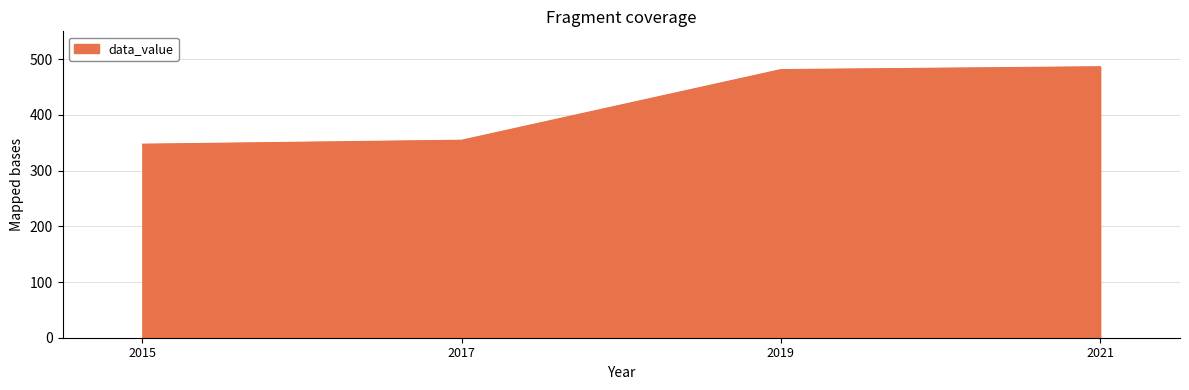

What is the maximum value shown in the chart?

486.4